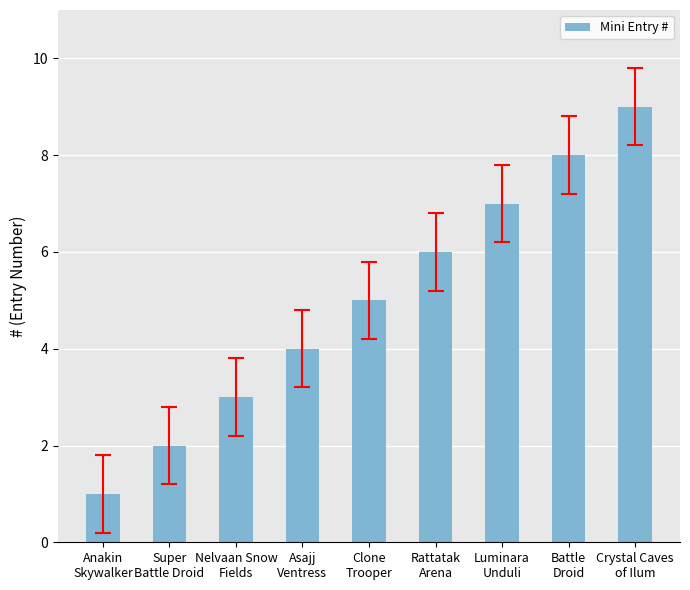

The value at Rattatak
Arena is 3. True or false?

False